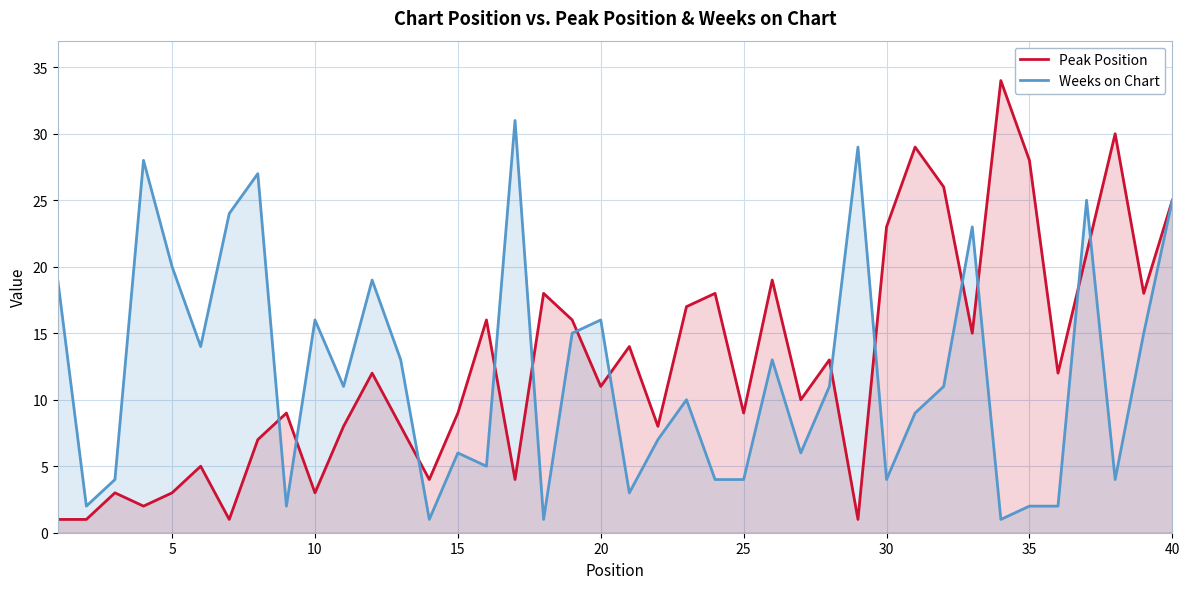

What is the sum of all Weeks on Chart values?

482